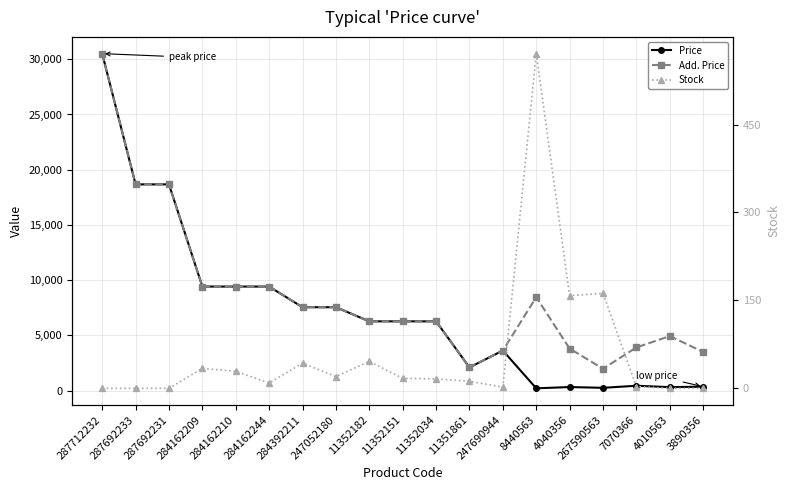

Which series has the widest spread of values?

Price